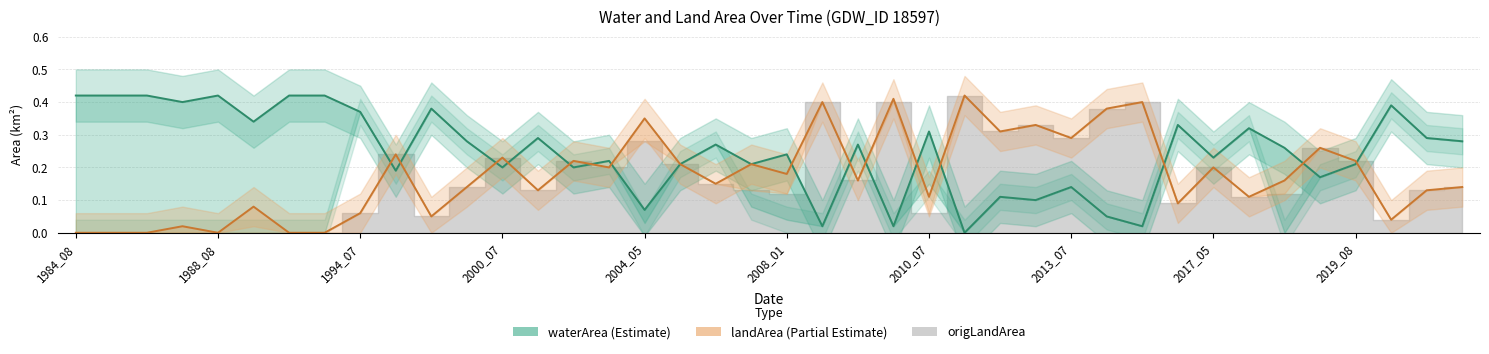

Which series has the largest total across all categories?

waterArea